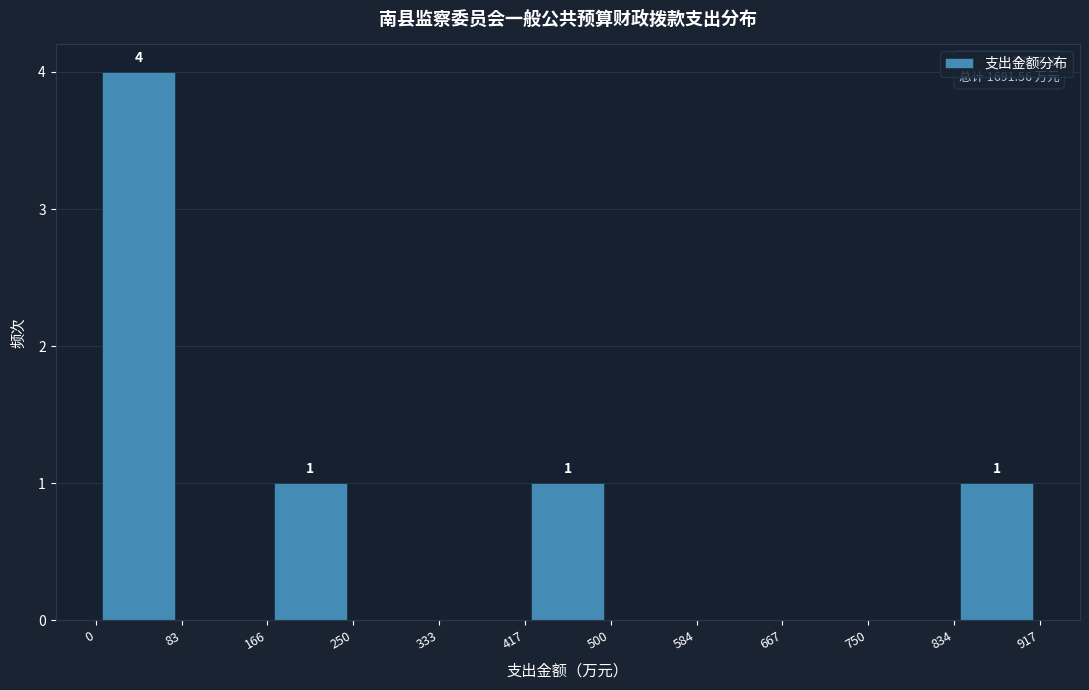

Which range on the x-axis has the tallest bar?

0 to 83